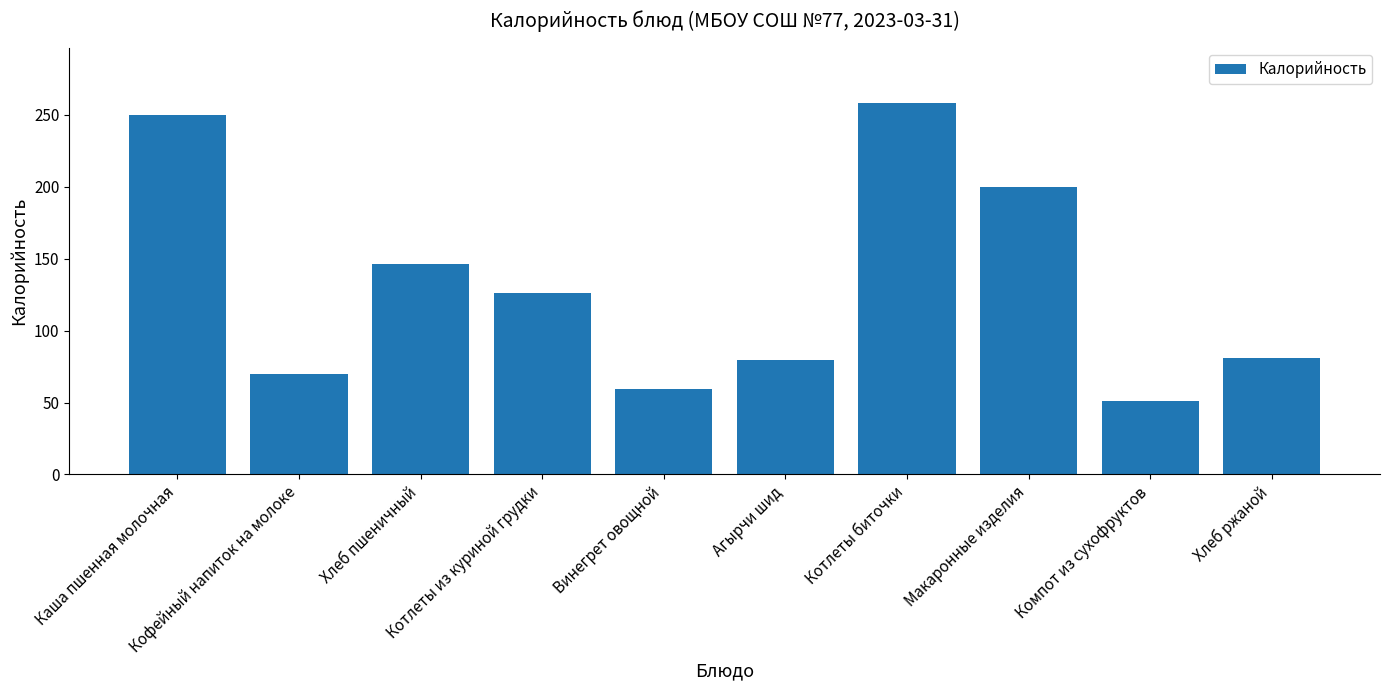

Reading left to right, extract all data points from this chart.

250.0	70.0	146.0	126.0	59.1	79.6	258.0	200.0	51.0	81.0